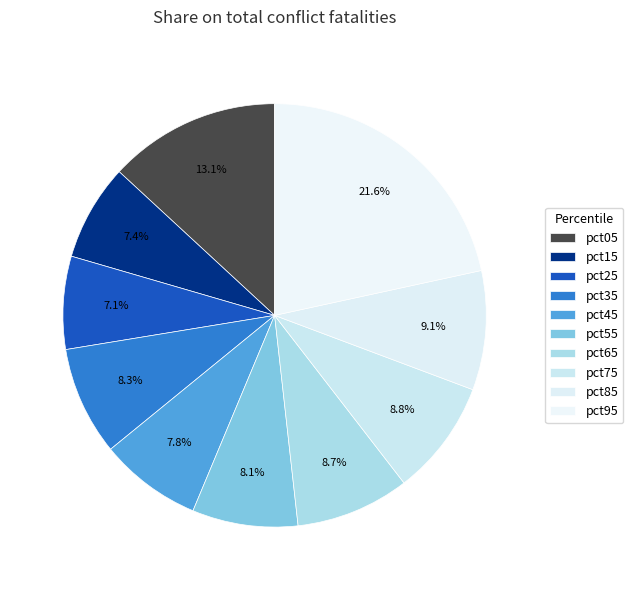

Count the number of slices in the pie.

10